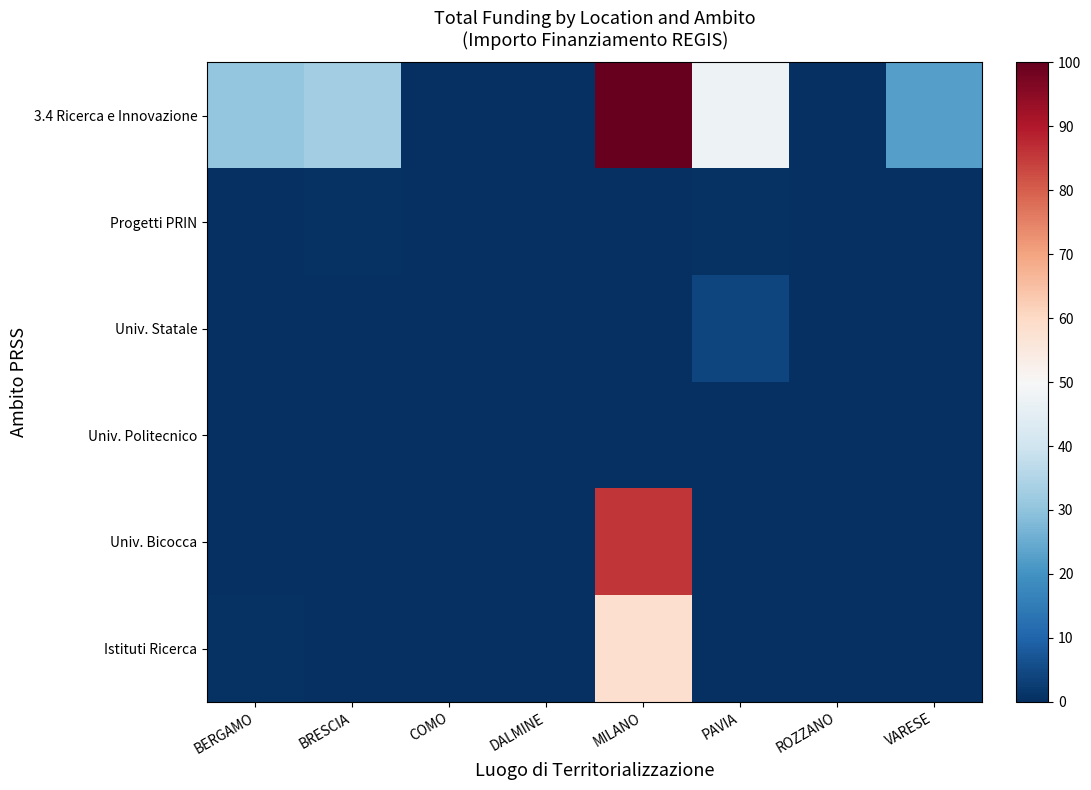

What is the total value across all series at COMO?

1.0